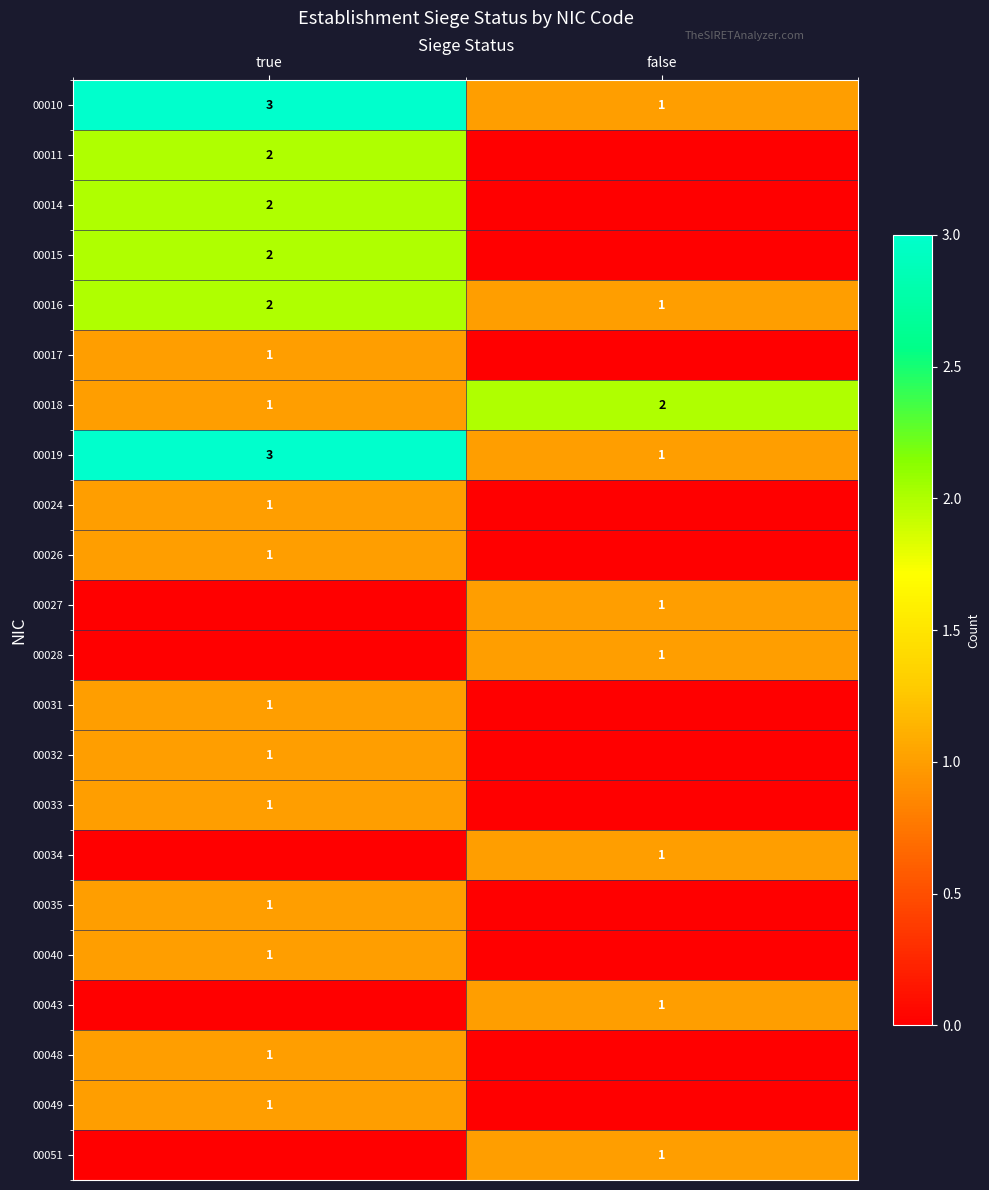

What is the lowest value of the 00016 series?

1